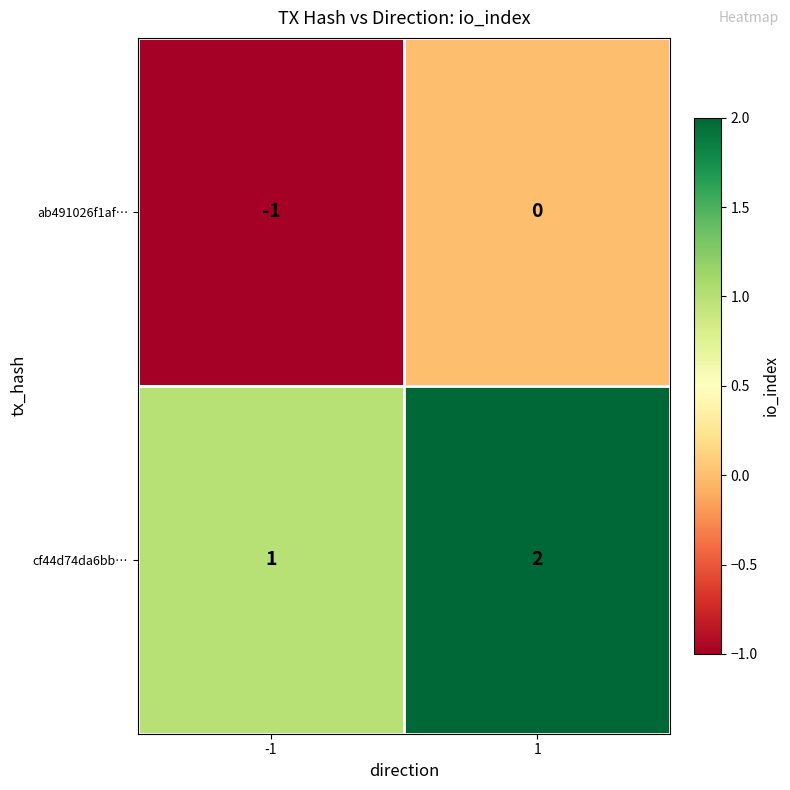

Is the value of cf44d74da6bb… at 1 greater than the value of ab491026f1af… at 1?

Yes